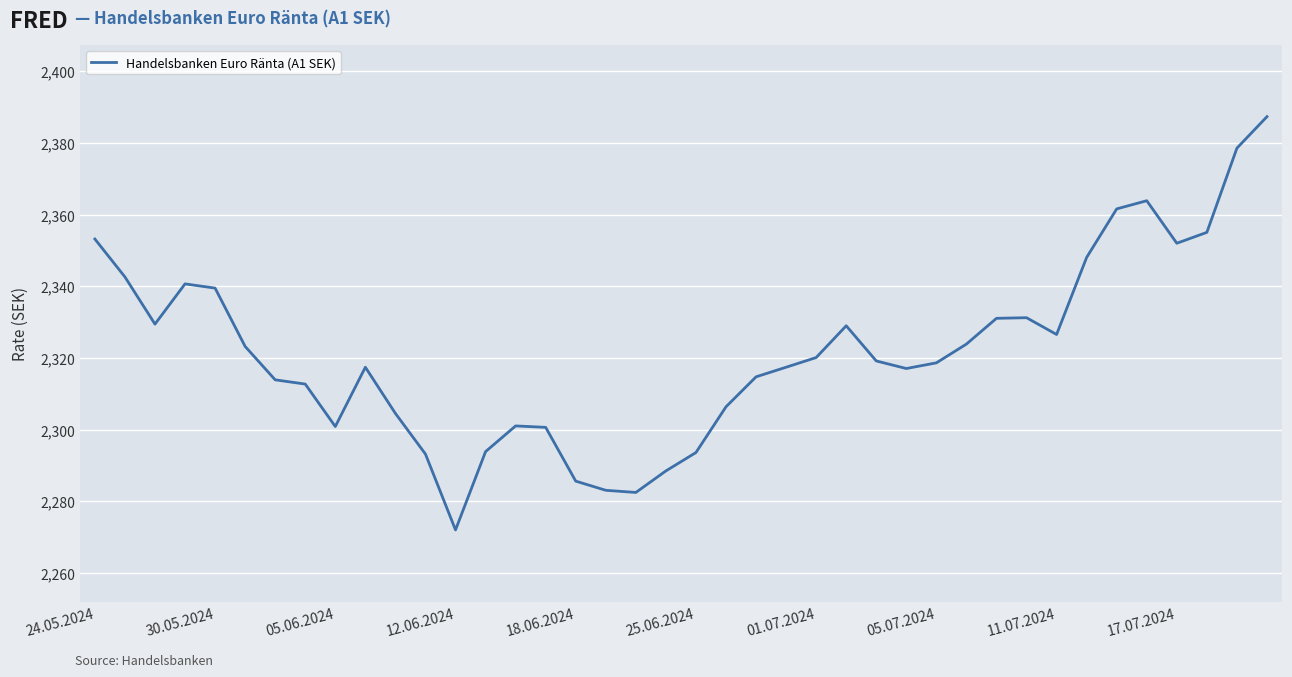

What is the greatest value displayed?

2387.3